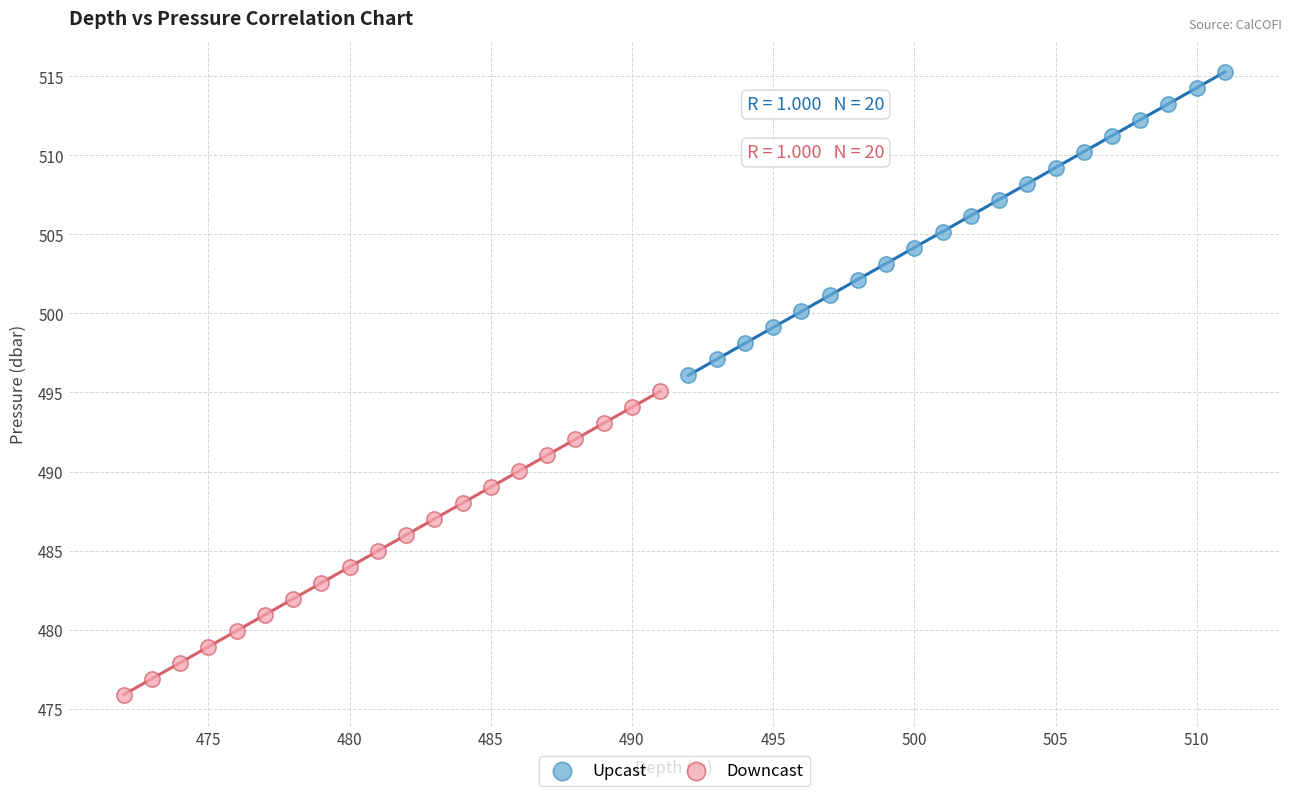

Which series reaches the maximum Y coordinate?

Upcast